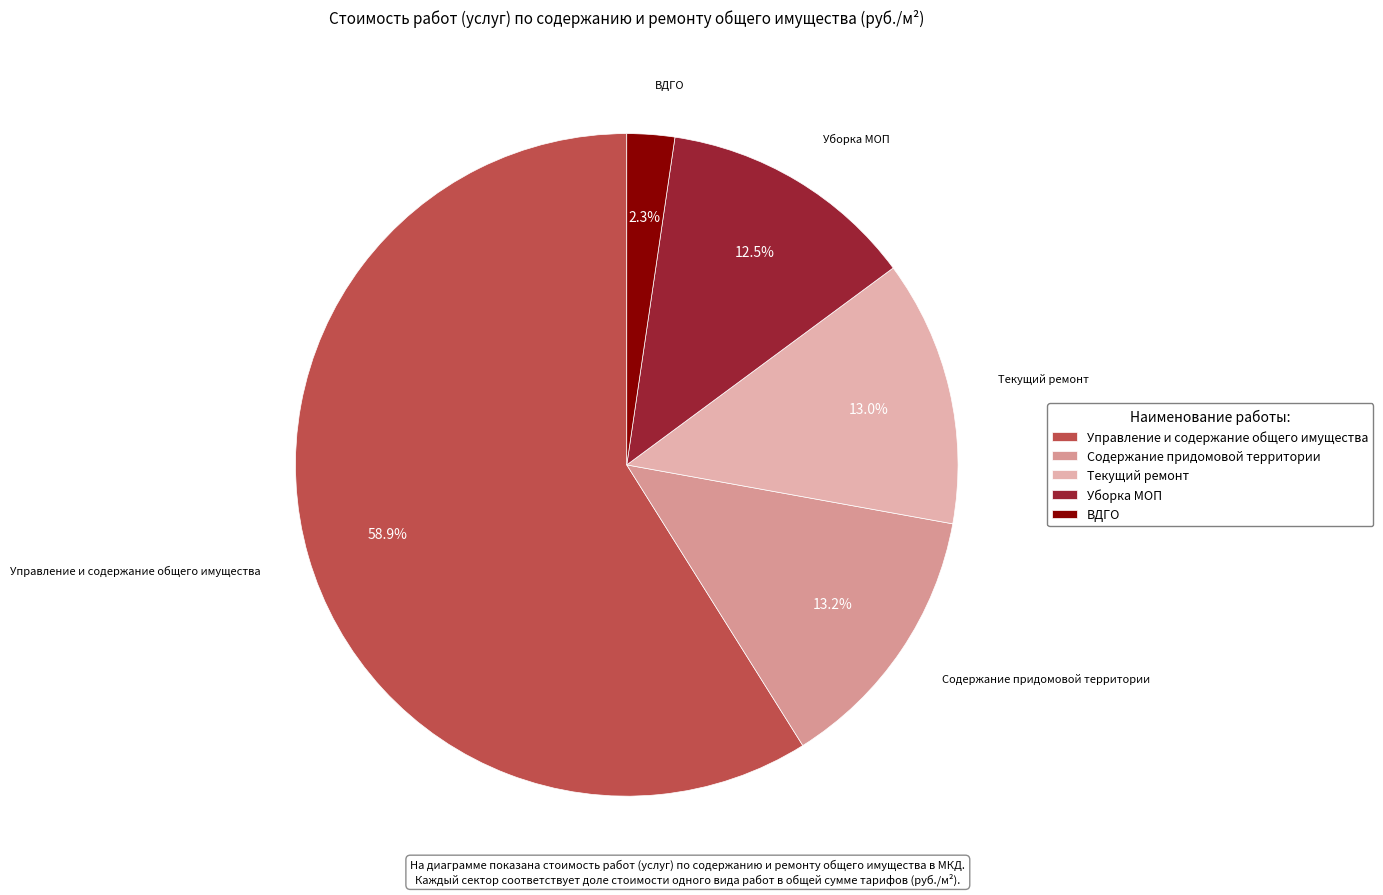

To the nearest percent, what is the difference between the largest and smallest slice percentages?

57%